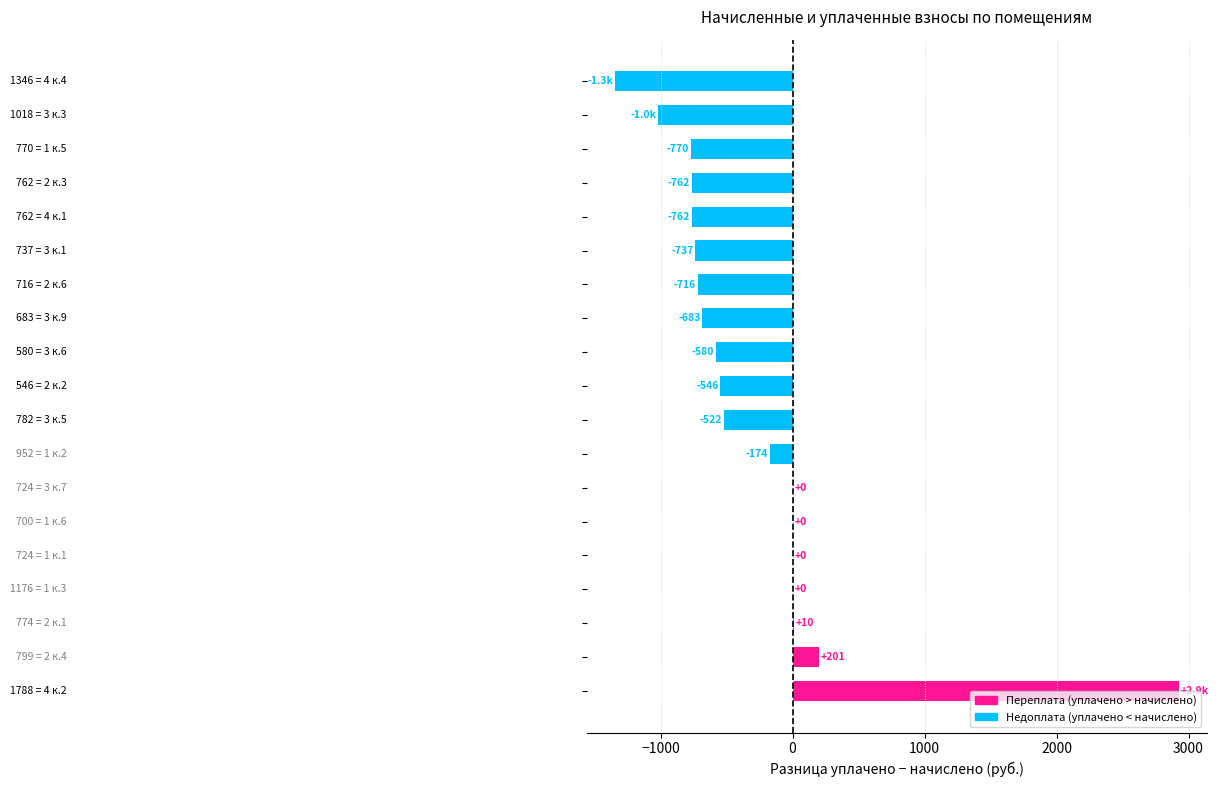

Count the number of data series in this chart.

1